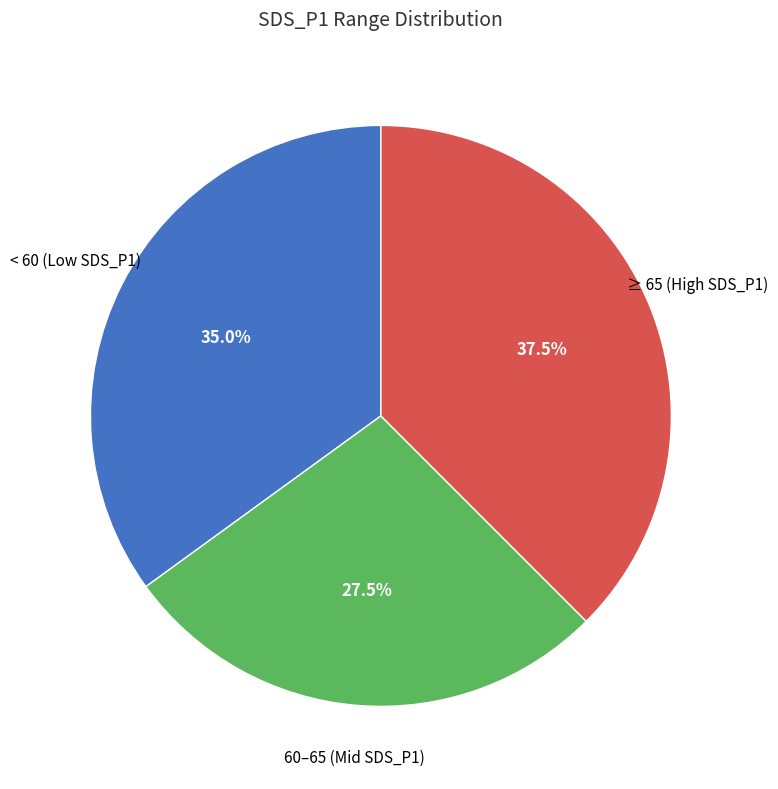

Does any single category account for the majority?

No